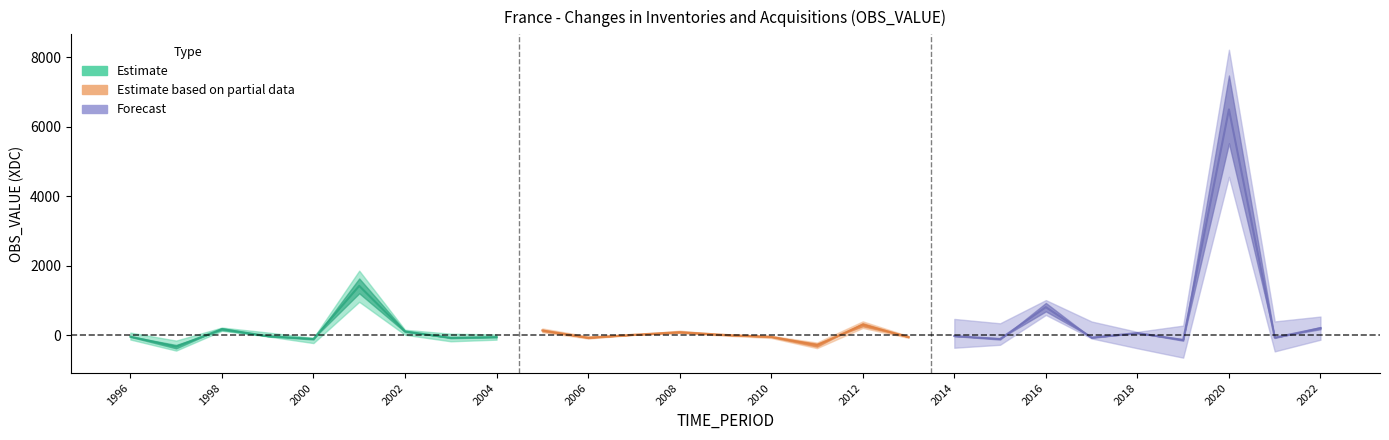

What is the ratio of the value at 1998 to the value at 2022?

0.9